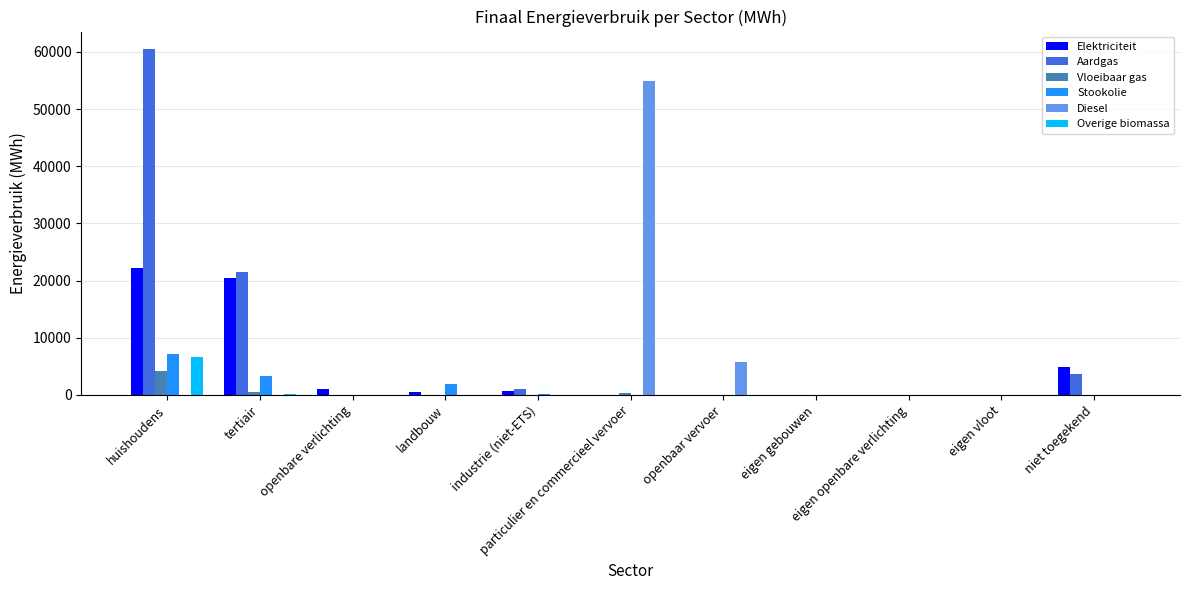

What is the greatest value displayed?

60544.0